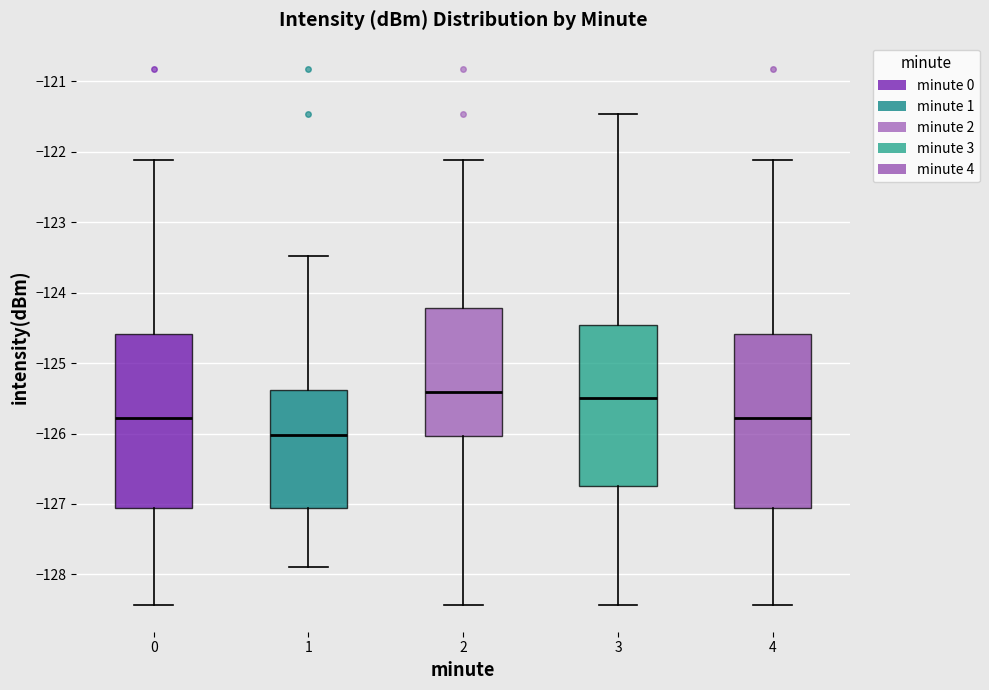

Reading left to right, transcribe this box plot: for each box, give where its median line is, the range the box spans, and where its two whiskers end, as read against the y-axis. The values are not printed on the chart, so give them approximately, as read against the axis.

0: median -125.8, box -127.1 to -124.6, whiskers -128.4 to -122.1
1: median -126.0, box -127.1 to -125.4, whiskers -127.9 to -123.5
2: median -125.4, box -126.0 to -124.2, whiskers -128.4 to -122.1
3: median -125.5, box -126.7 to -124.5, whiskers -128.4 to -121.5
4: median -125.8, box -127.1 to -124.6, whiskers -128.4 to -122.1